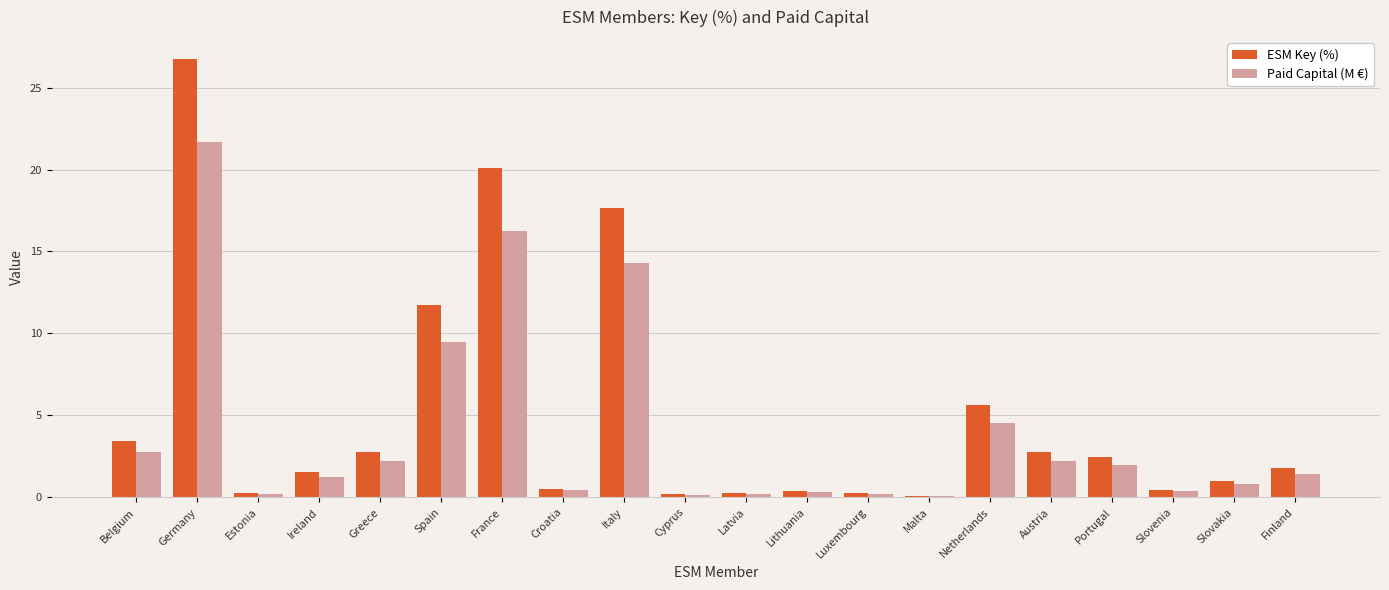

Between Portugal and Slovakia, which series saw the biggest shift?

ESM Key (%)